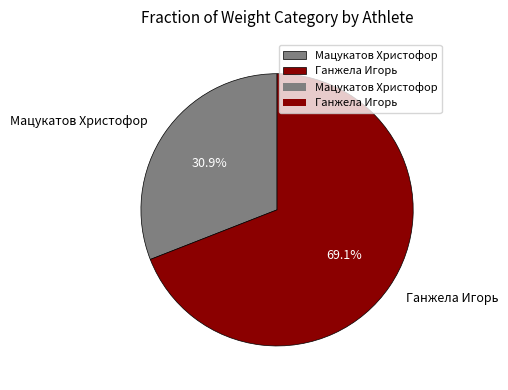

Which has a higher value, Ганжела Игорь or Мацукатов Христофор?

Ганжела Игорь